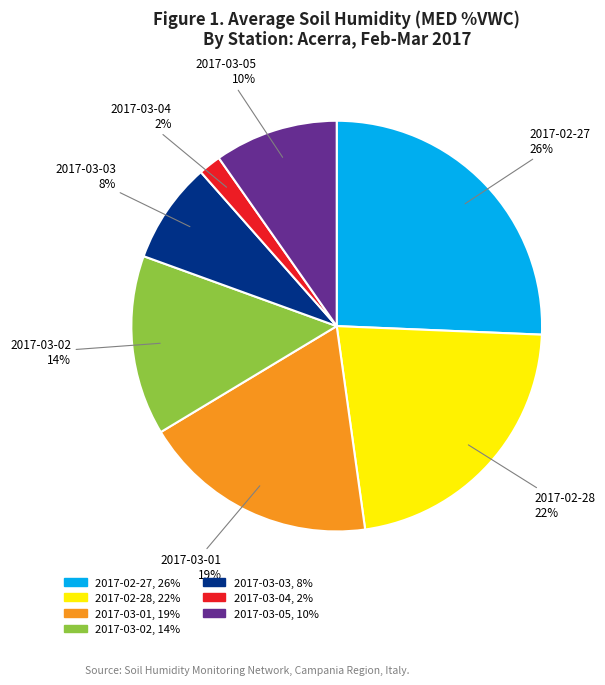

Rank the categories by value from highest to lowest.

2017-02-27, 2017-02-28, 2017-03-01, 2017-03-02, 2017-03-05, 2017-03-03, 2017-03-04